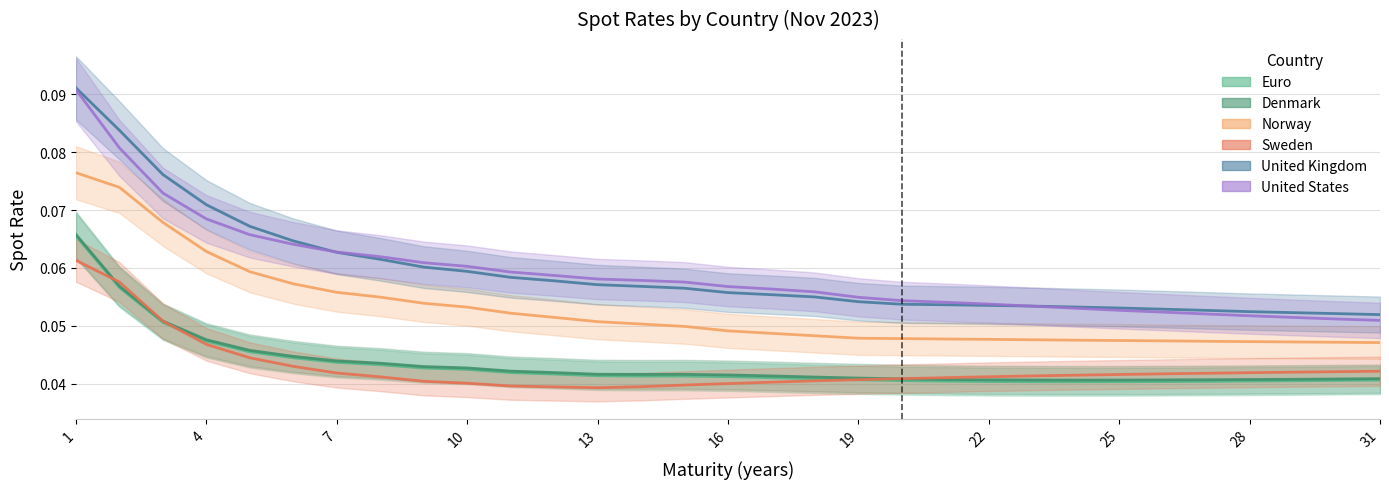

What is the total value across all series at 18?

0.3